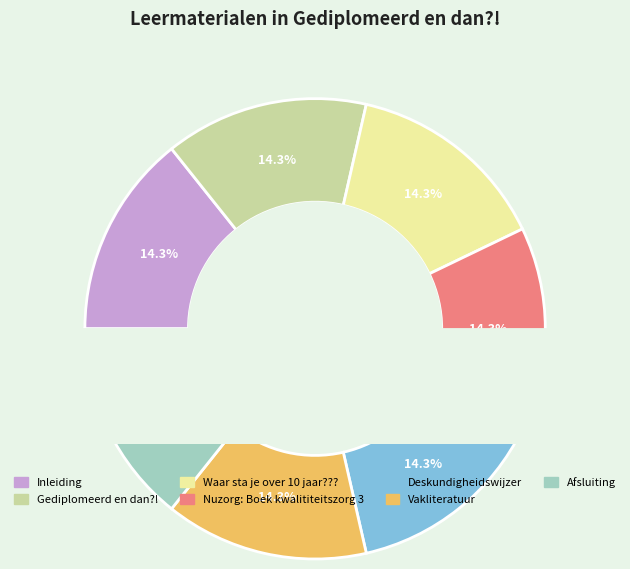

Which category has the biggest portion of the pie?

Afsluiting